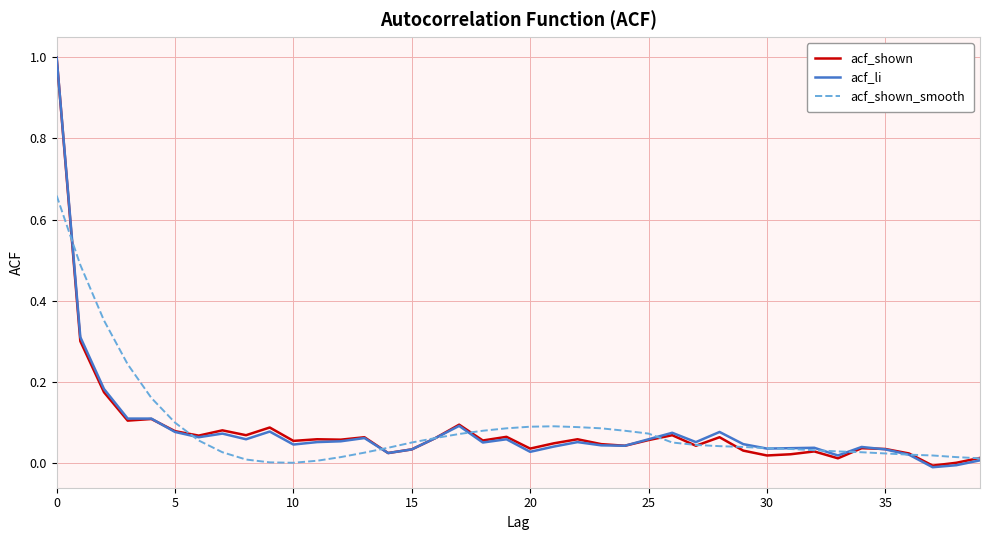

What is the greatest value displayed?

1.0